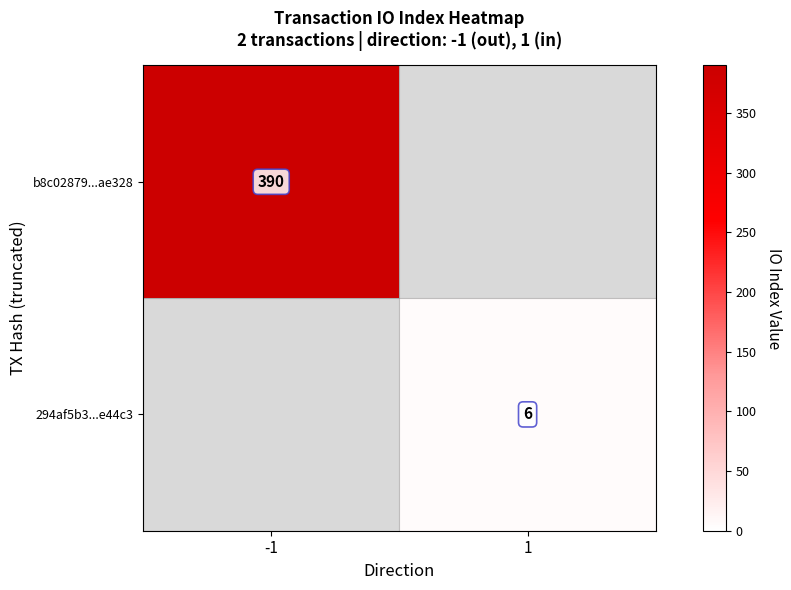

The value of 294af5b3...e44c3 at 1 is 4. True or false?

False